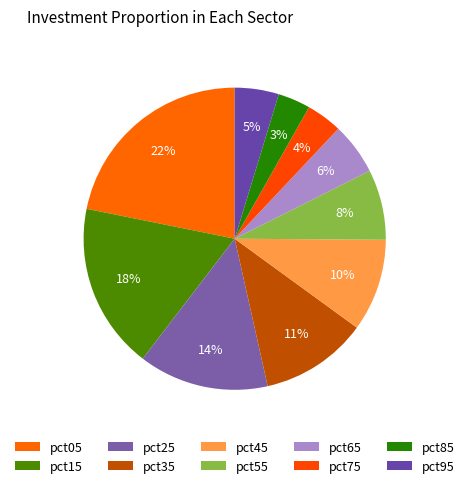

What portion of the pie excludes pct65?

94.4%